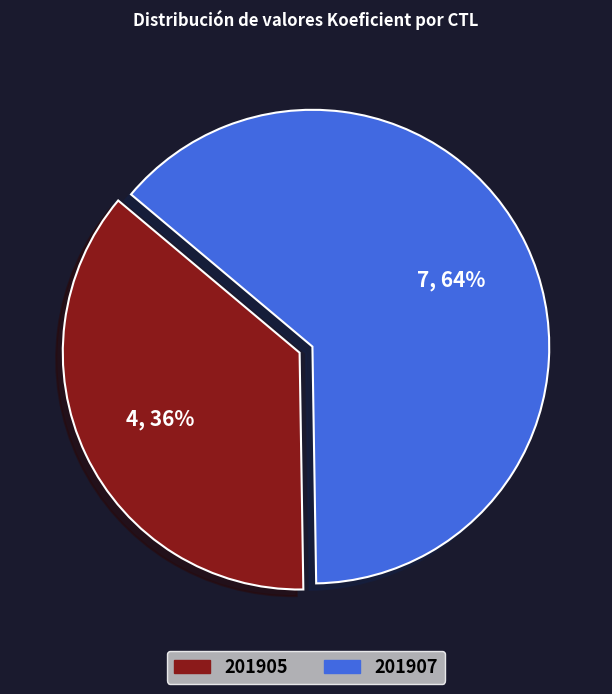

Count the number of slices in the pie.

2